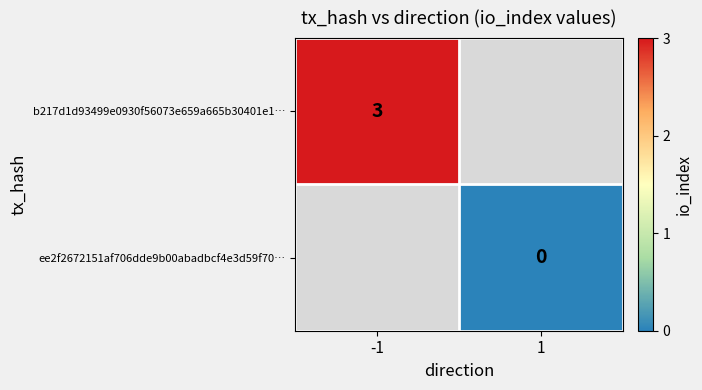

Is it true that b217d1d93499e0930f56073e659a665b30401e1… equals 3 at -1?

True